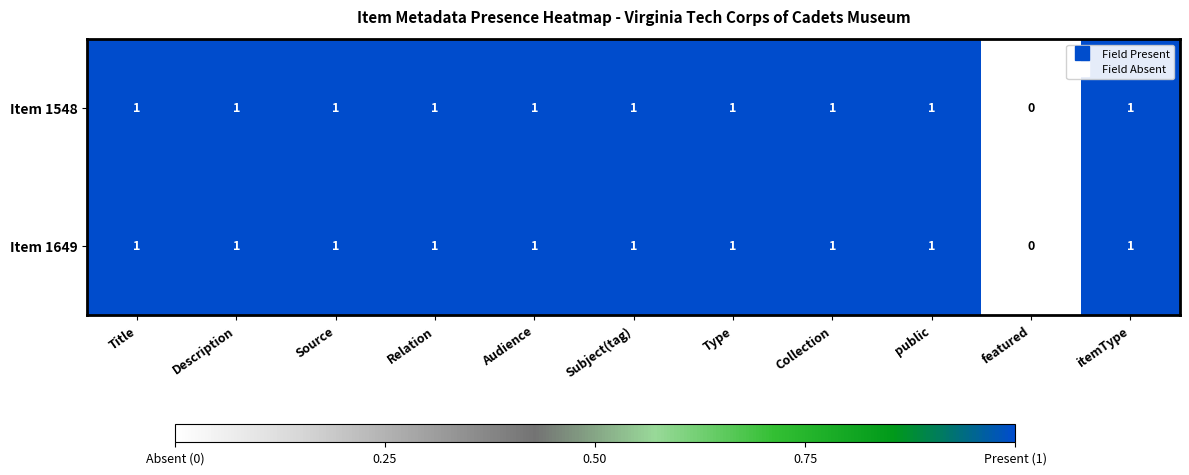

What is the total value across all series at Description?

2